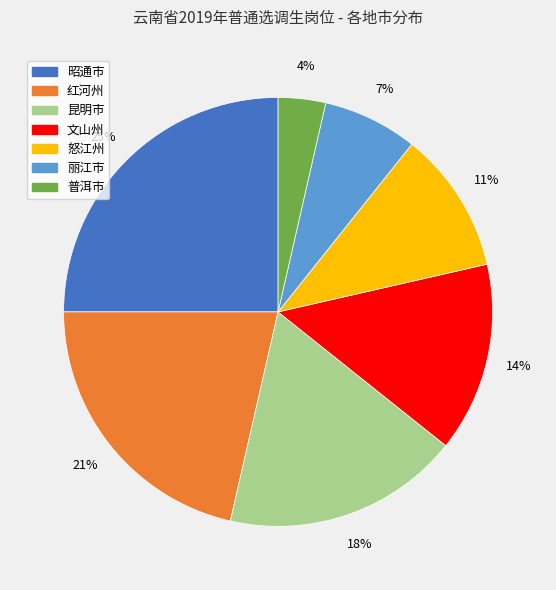

What is the ratio of the value at 文山州 to the value at 怒江州?

1.3